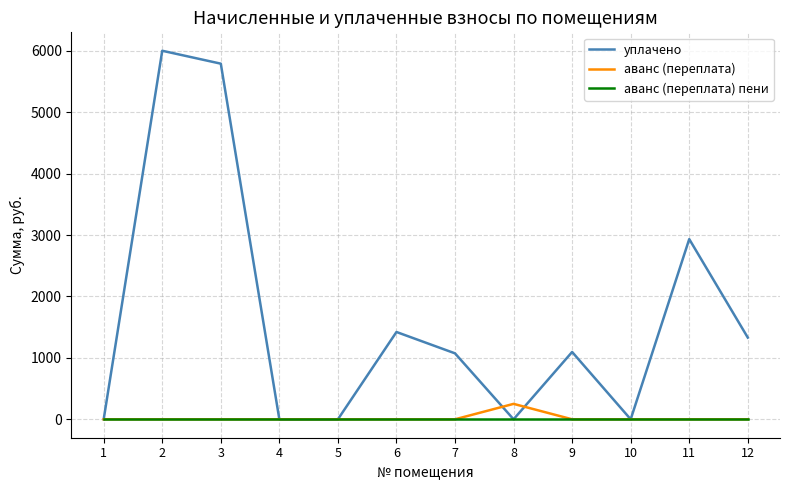

At how many categories does at least one series exceed 1901?

3